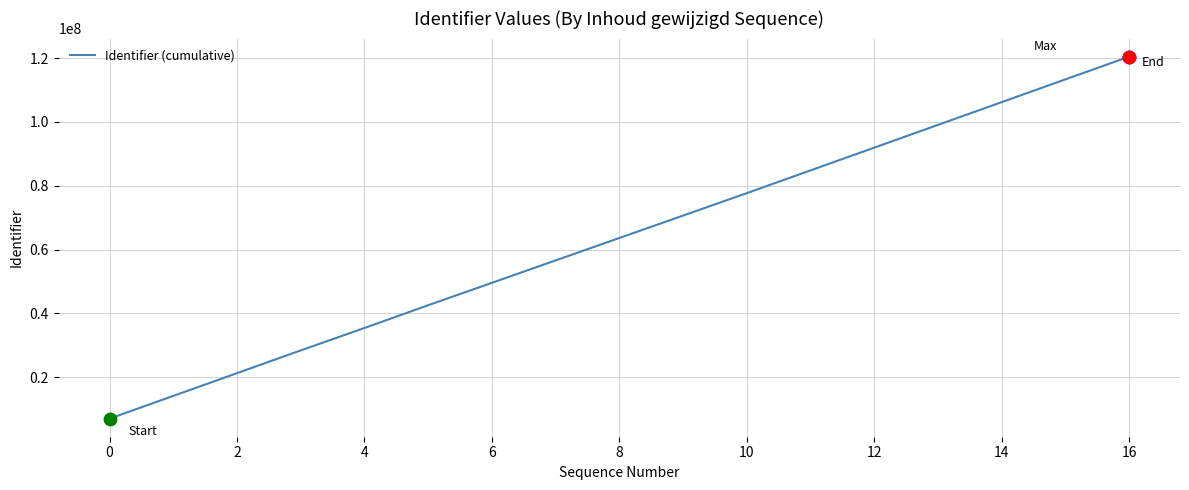

What is the difference between the maximum and minimum values?

113426687